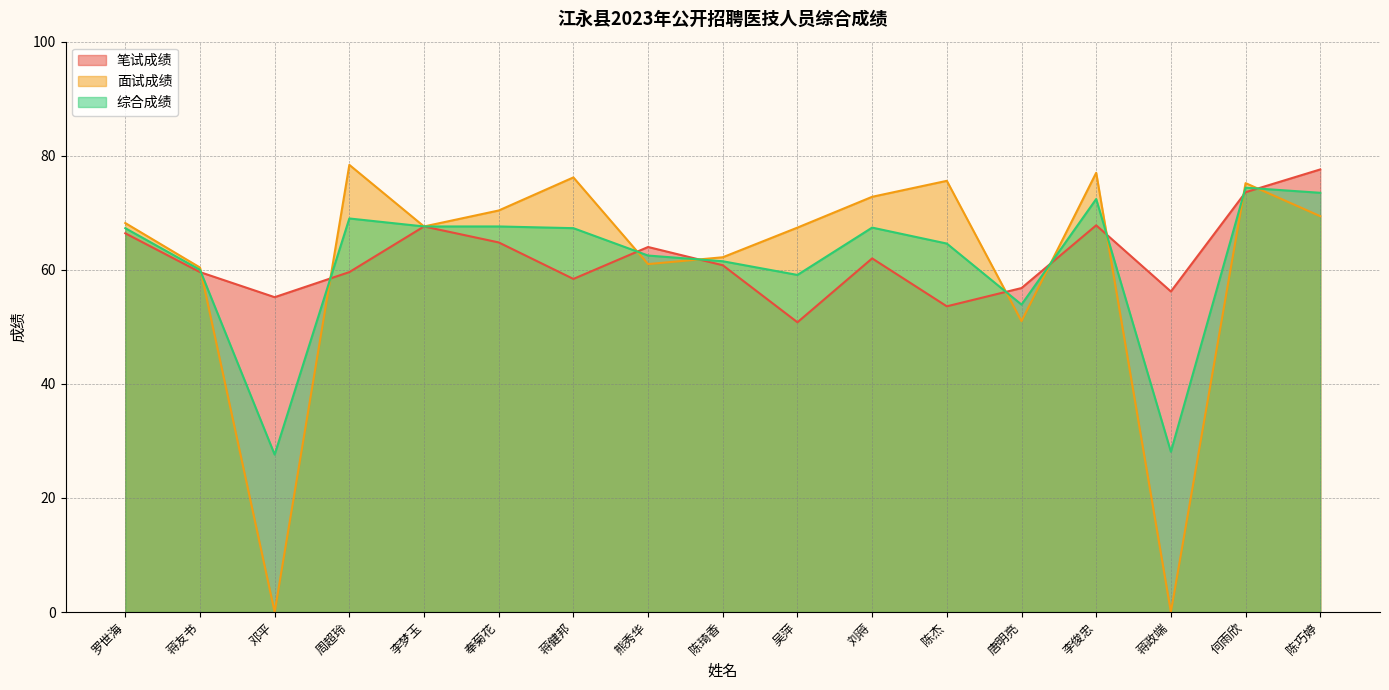

After their last crossing, which series has the higher values: 笔试成绩 or 面试成绩?

笔试成绩